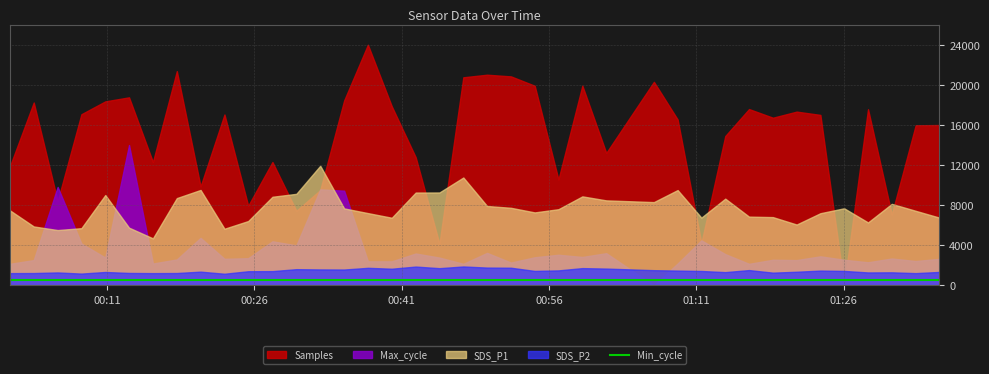

Where is the first local minimum for SDS_P1?

2024/02/06 00:05:59